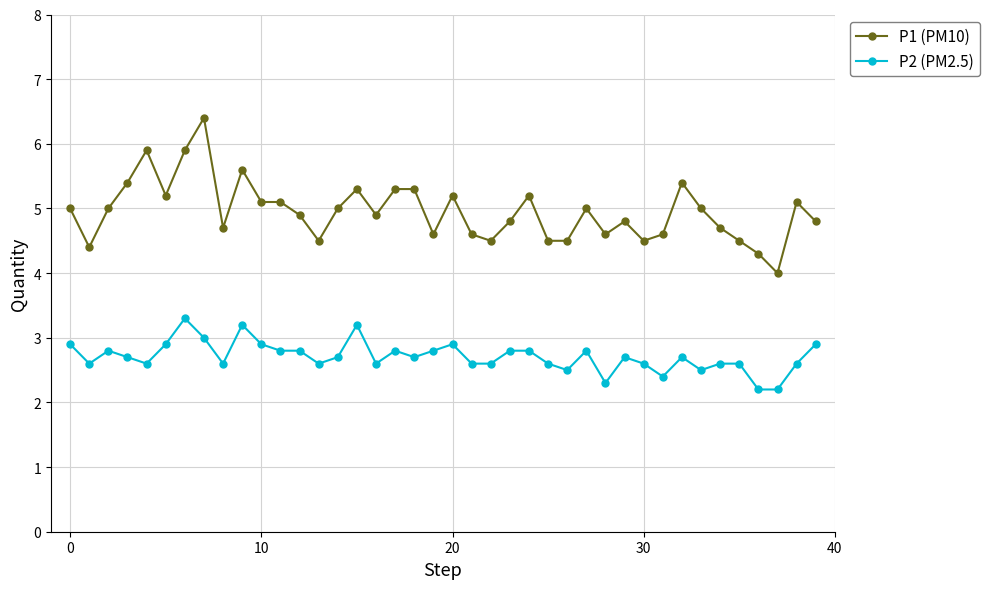

Rank the series by their average value, from lowest to highest.

P2 (PM2.5), P1 (PM10)